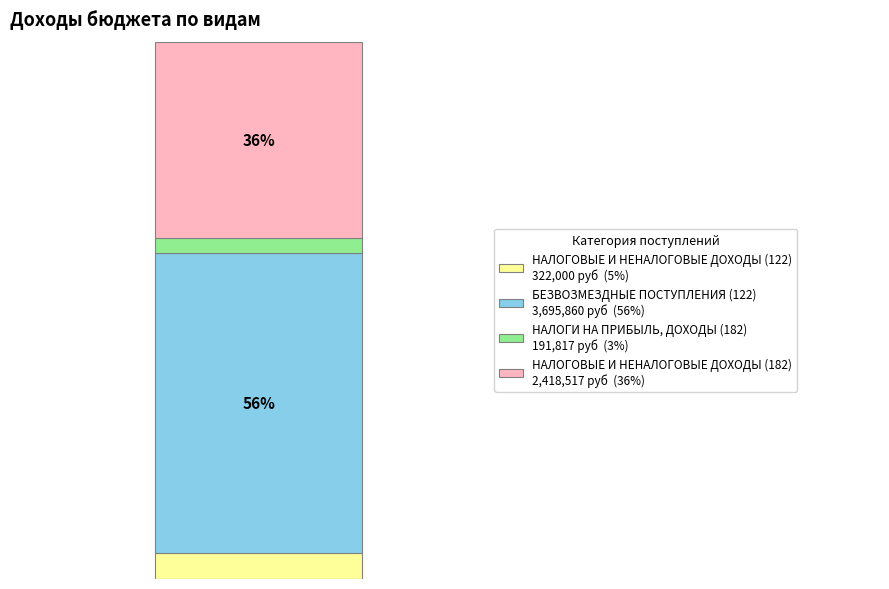

Does the chart contain stacked bars?

Yes